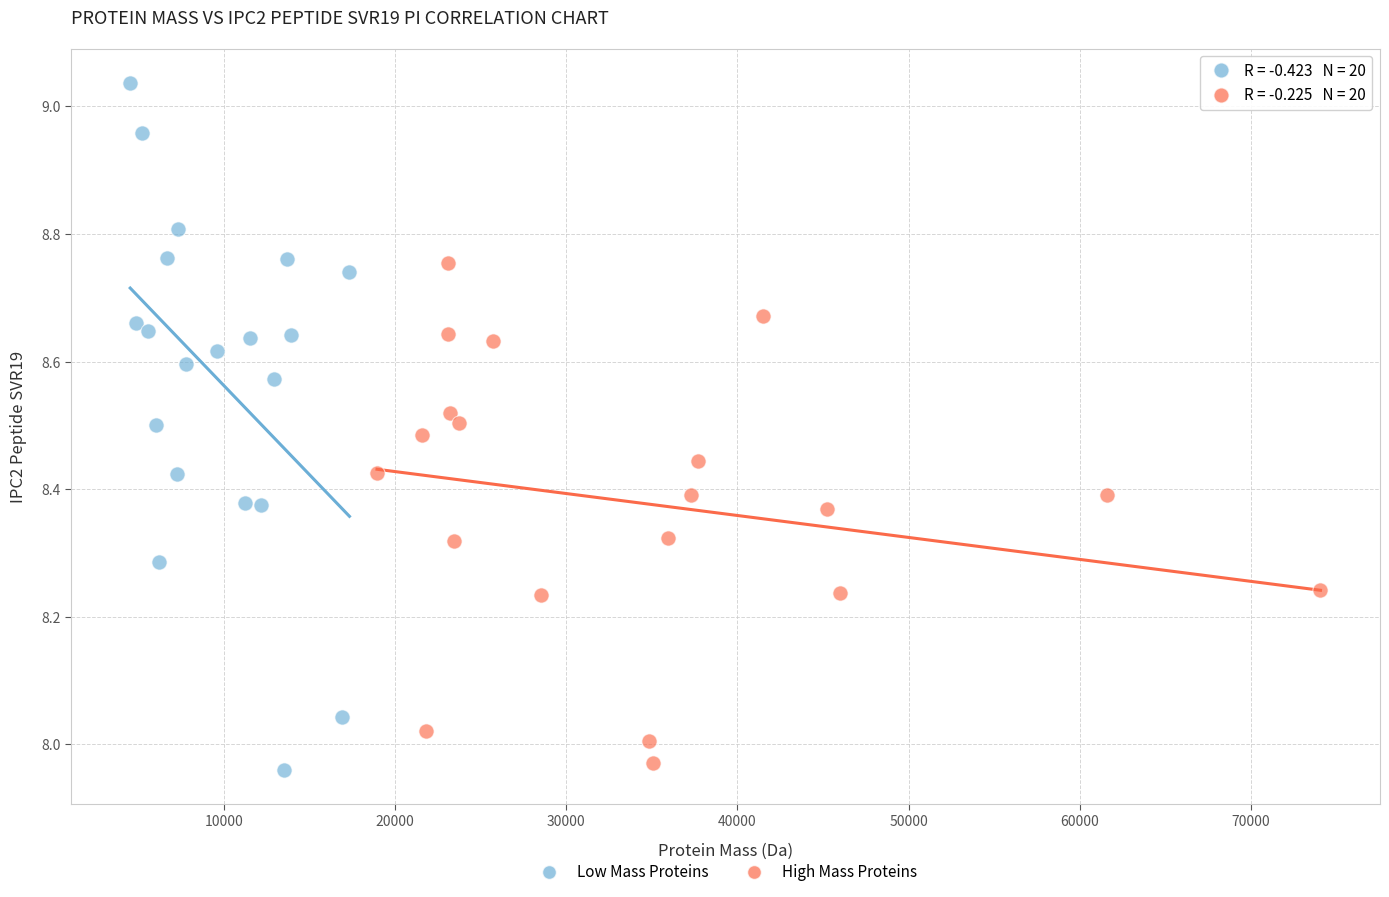

Which series reaches the maximum Y coordinate?

Low Mass Proteins